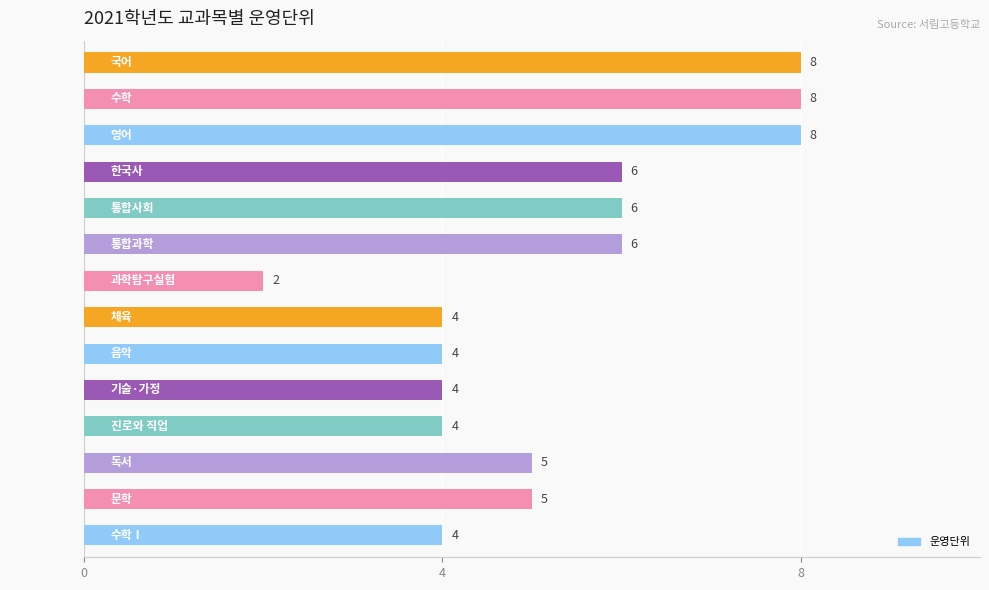

Count the values in the range 4 to 6.

10